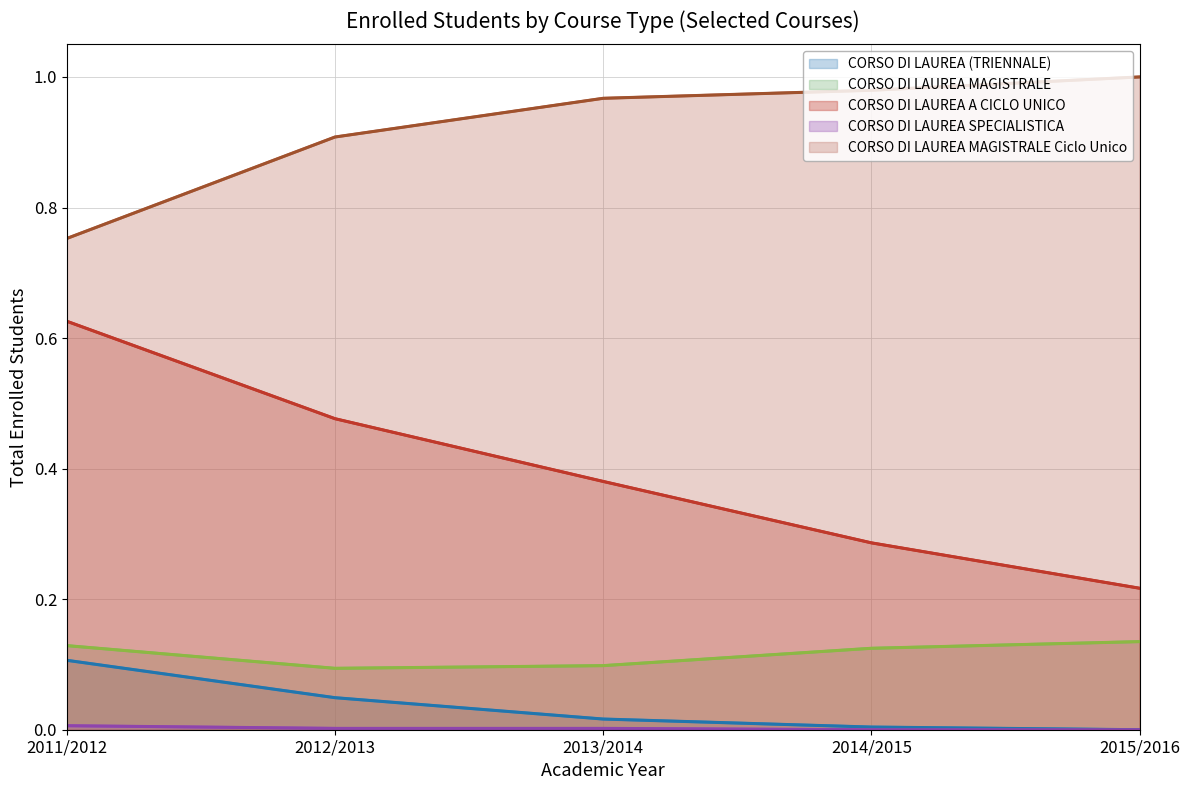

Where is CORSO DI LAUREA A CICLO UNICO nearest to the value 0?

2015/2016